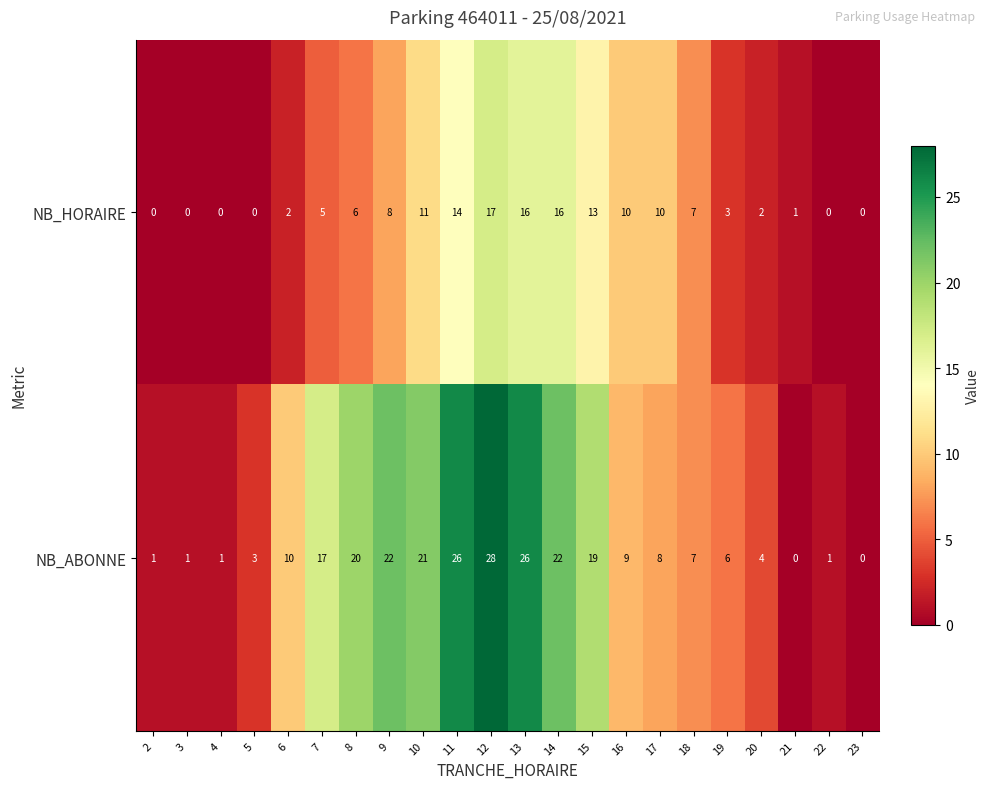

The NB_HORAIRE series shows 8 at 11. True or false?

False